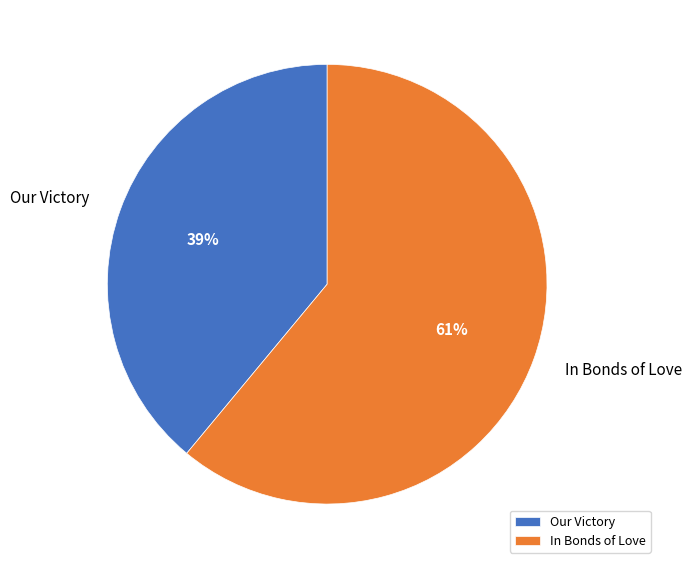

To the nearest percent, what percentage of the pie is Our Victory?

39%